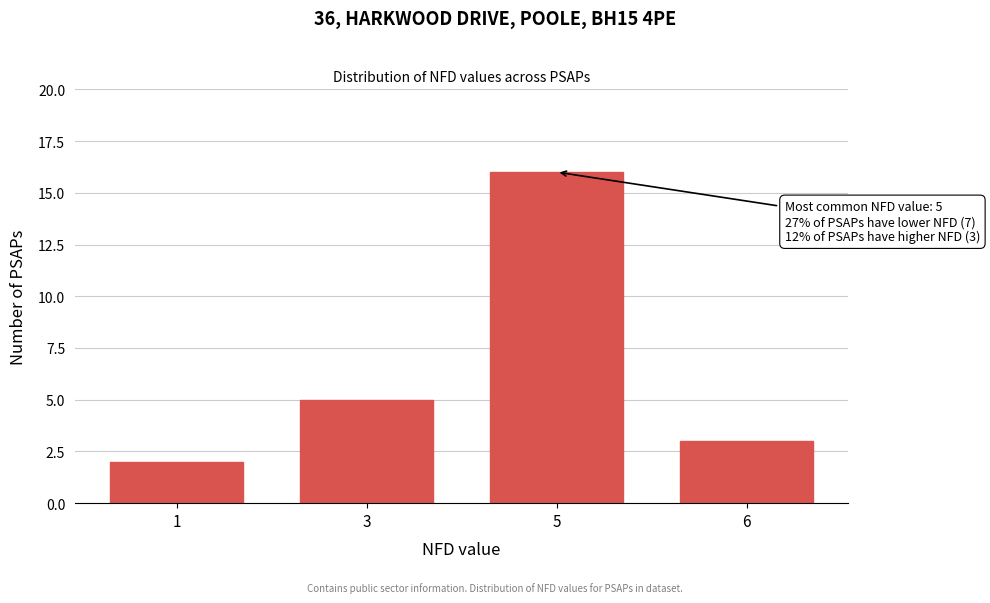

Reading left to right, extract all data points from this chart.

1=2	3=5	5=16	6=3